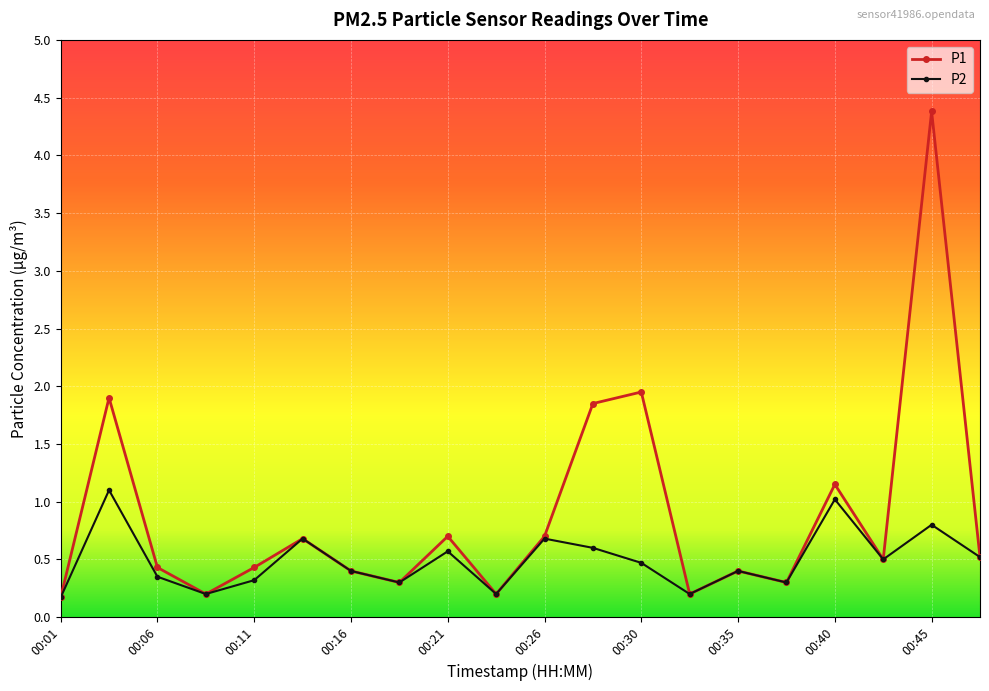

Rank the series by their average value, from highest to lowest.

P1, P2